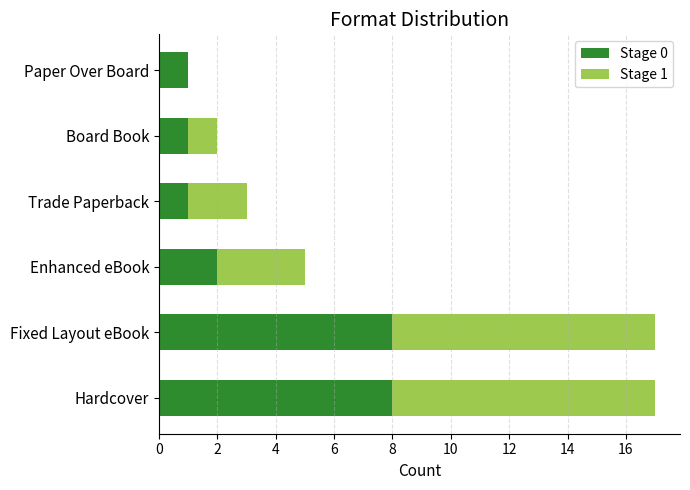

True or false: Stage 0 has a value of 8 at Fixed Layout eBook.

True